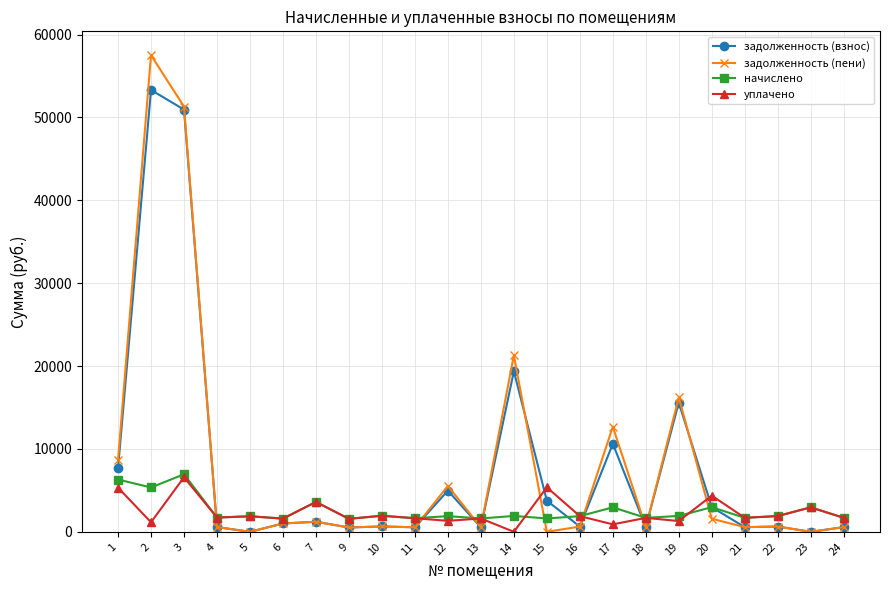

What is the highest value of the начислено series?

6942.3